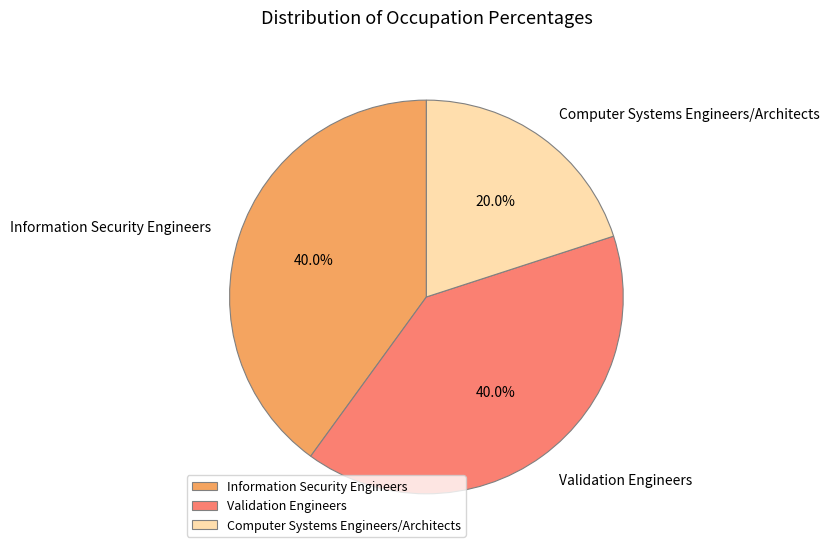

Does Information Security Engineers account for over 50% of the chart?

No